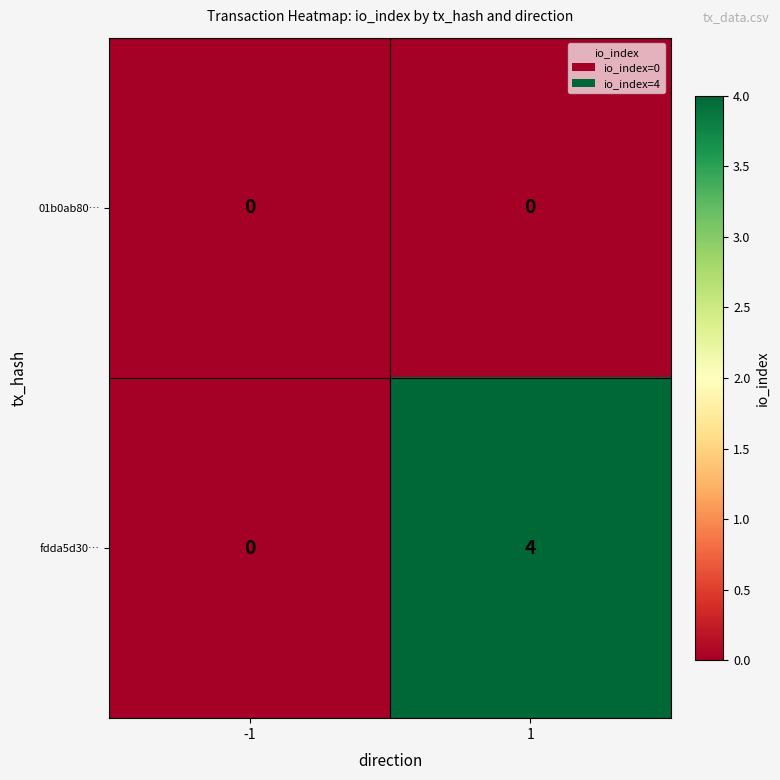

What is the difference between the highest and lowest values at 1?

4